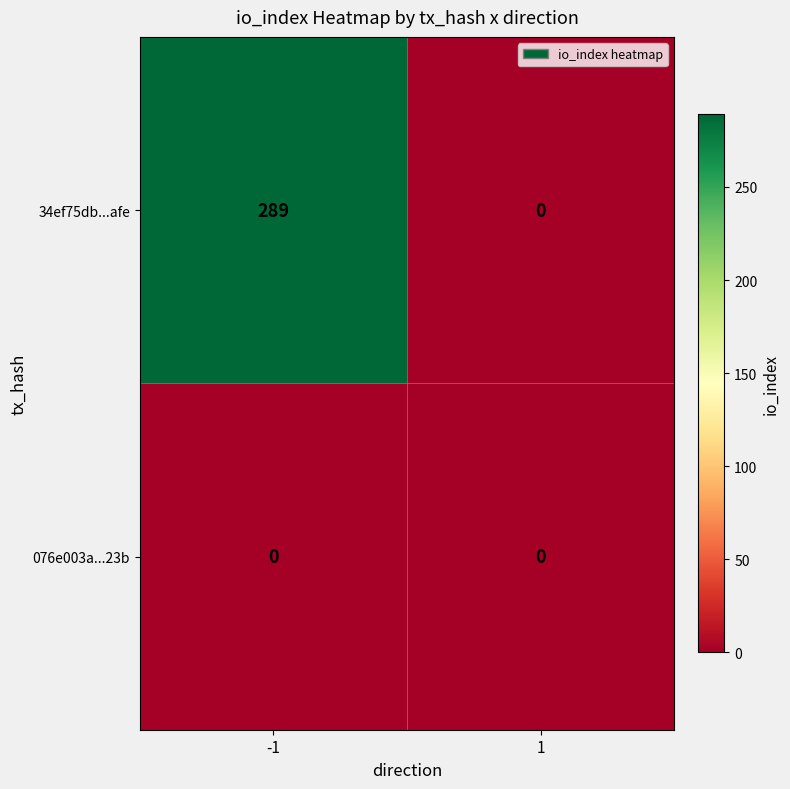

What is the total value across all series at -1?

289